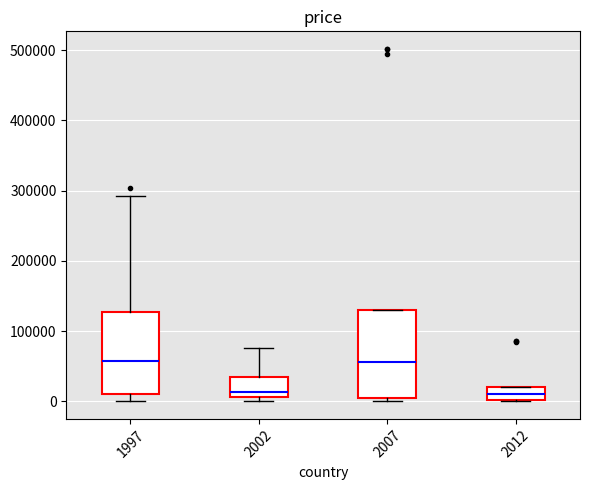

Reading left to right, transcribe this box plot: for each box, give where its median line is, the range the box spans, and where its two whiskers end, as read against the y-axis. The values are not printed on the chart, so give them approximately, as read against the axis.

1997: median 60000, box 10000 to 130000, whiskers 0 to 290000
2002: median 10000 (just above the box's lower edge), box 10000 to 30000, whiskers 0 to 80000
2007: median 60000, box 10000 to 130000, whiskers 0 to 130000
2012: median 10000, box 0 to 20000, whiskers 0 to 20000